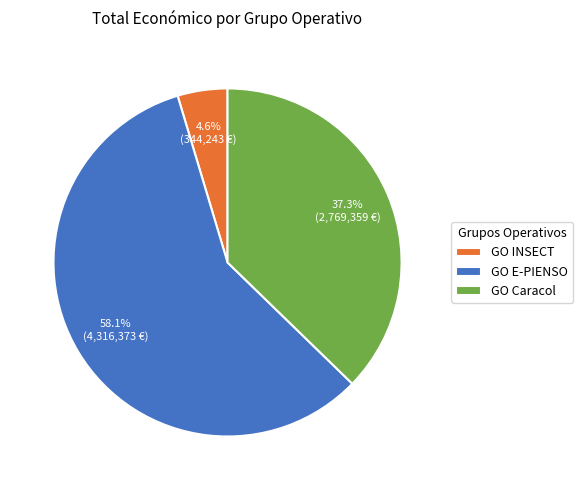

The GO E-PIENSO slice represents 44% of the pie. True or false?

False